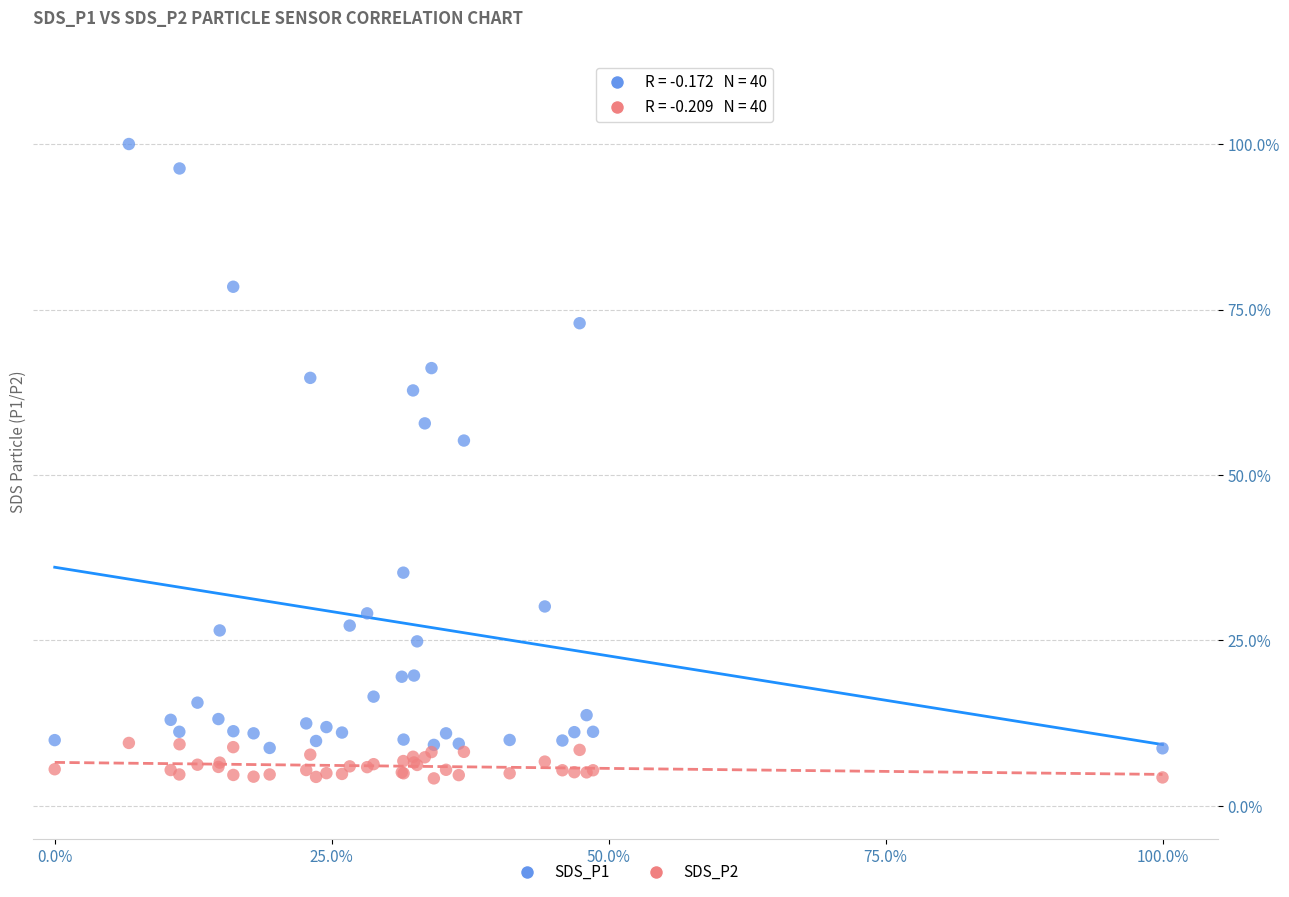

What are all the series names shown in the legend?

SDS_P1, SDS_P2